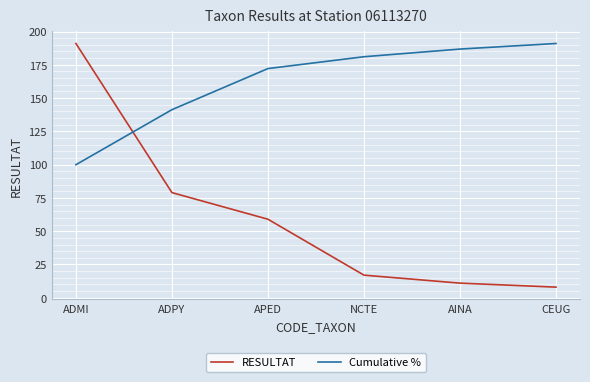

True or false: Cumulative % has more than 0 points higher than both neighbors.

False